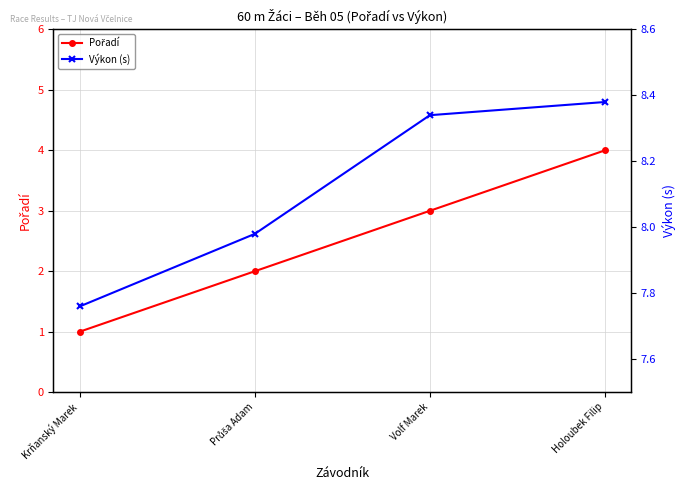

Which series has the widest spread of values?

Pořadí